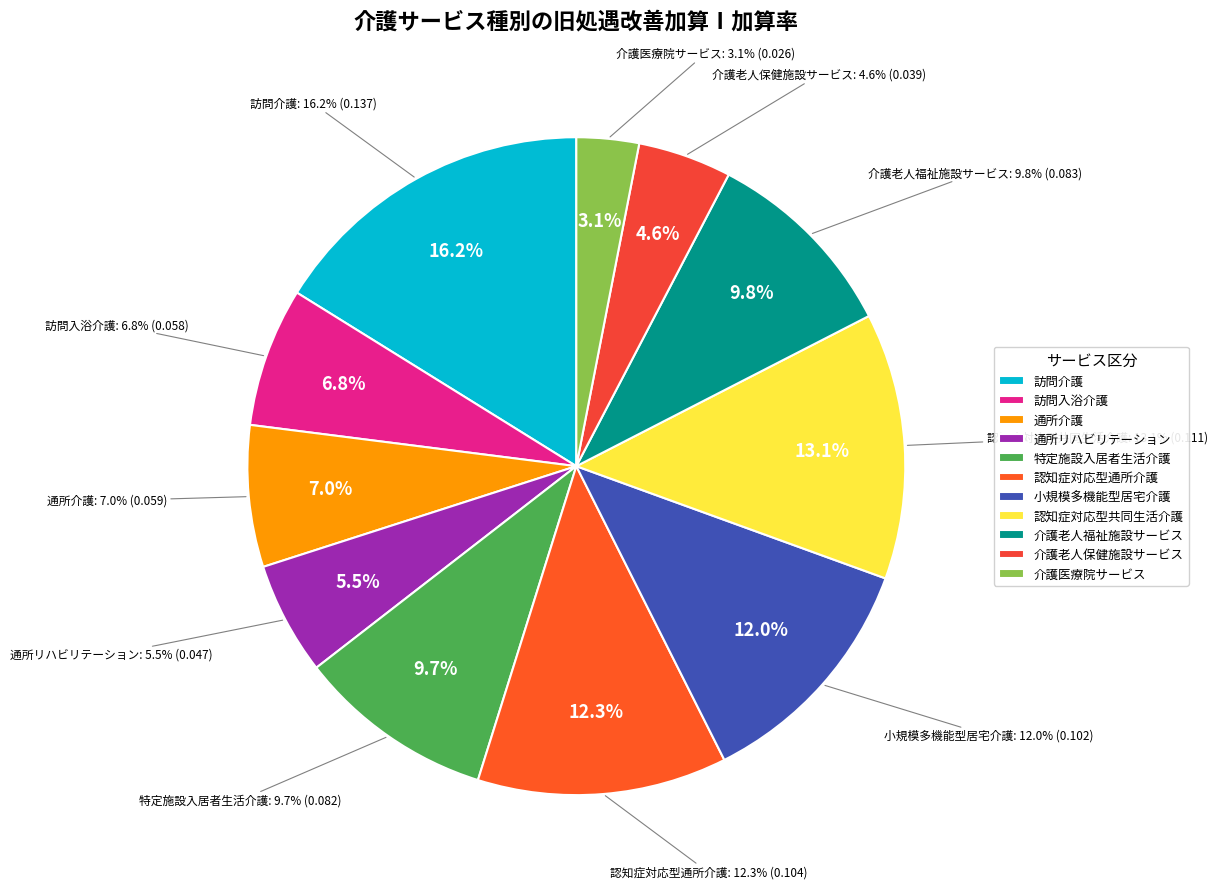

Combined, do 認知症対応型共同生活介護 and 介護老人福祉施設サービス account for over 50%?

No